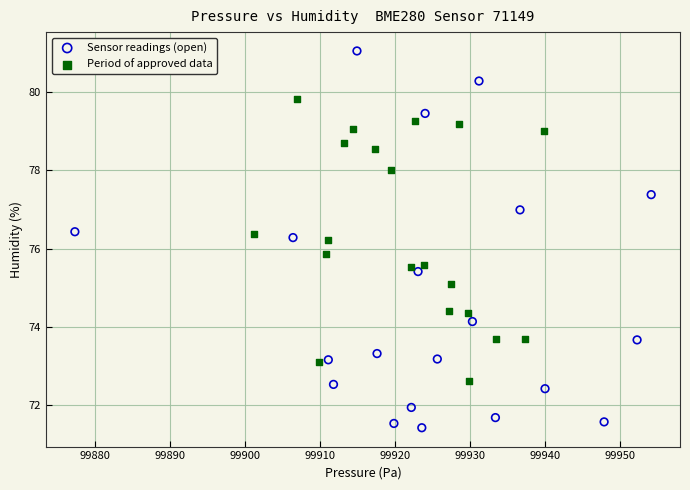

Which series contains the highest Y value?

Sensor readings (open)